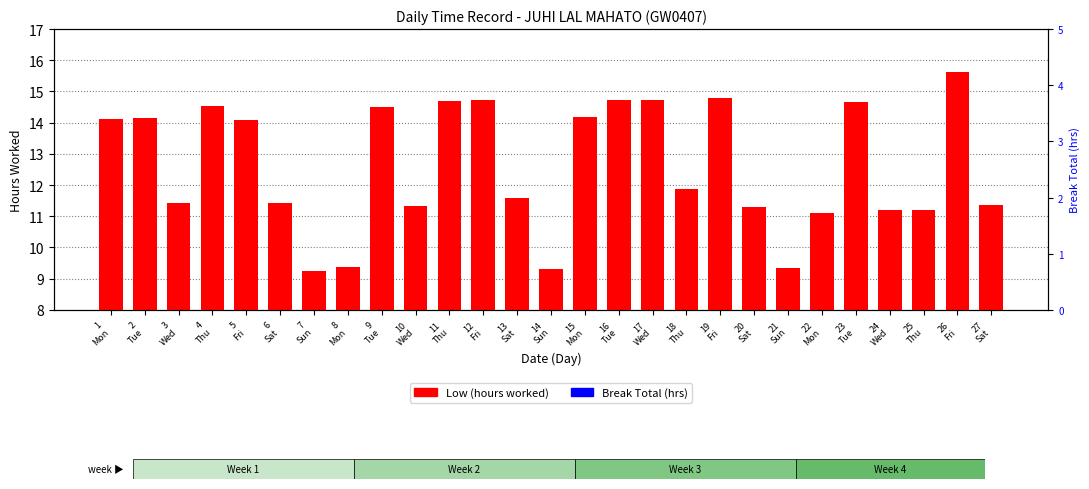

What is the label of the 13th bar from the left?

13
Sat